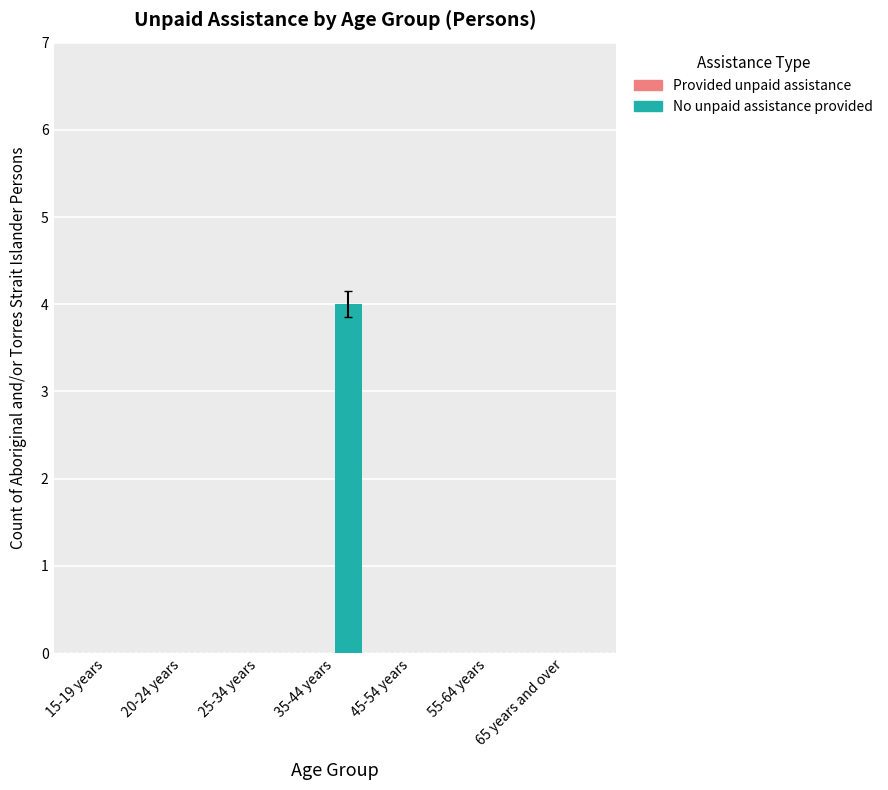

Is it true that the value at 15-19 years is 2?

False